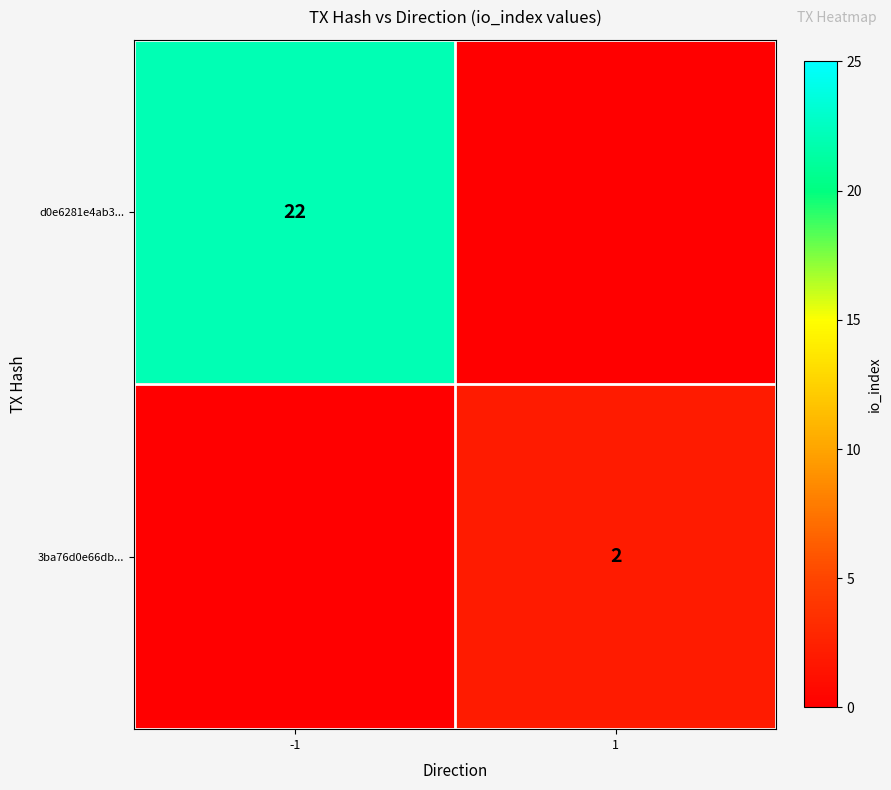

The 3ba76d0e66db... series shows 2 at 1. True or false?

True